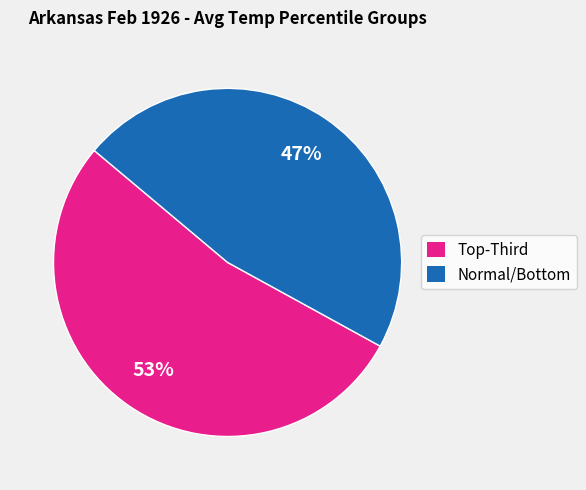

Is there a majority slice in this chart?

Yes